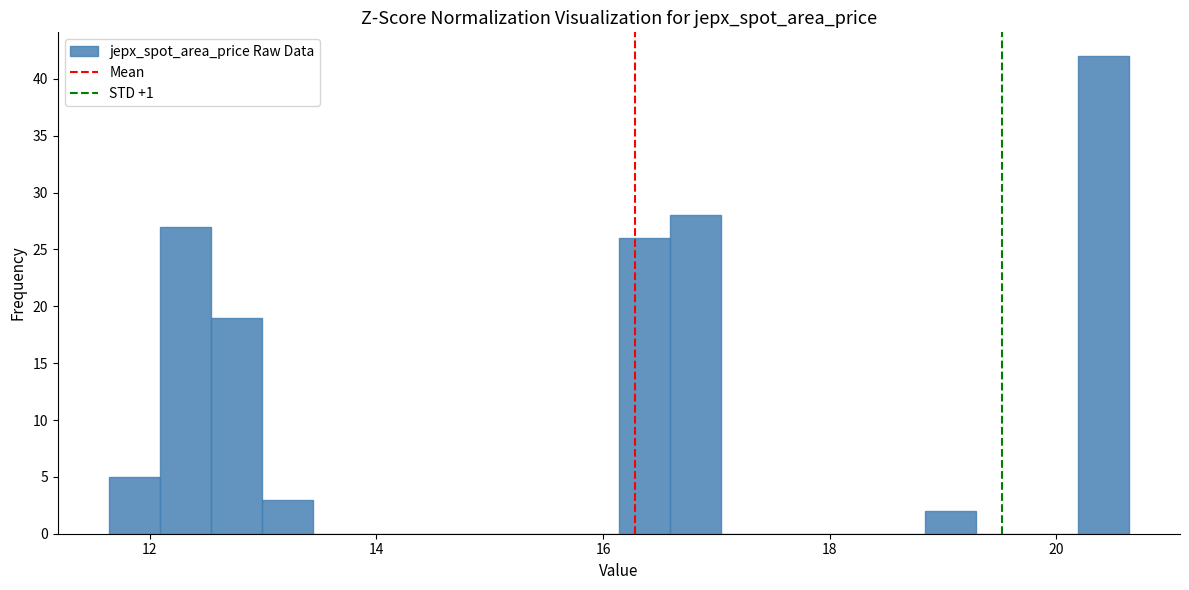

Read against the x-axis, roughly where is the centre of the tallest bar?

20.4